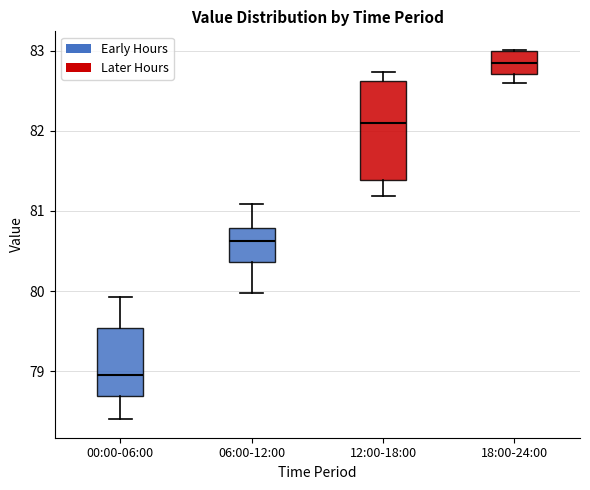

Where does the upper whisker of the box for 12:00-18:00 end on the y-axis? The values are not printed on the chart, so give them approximately, as read against the axis.

82.7